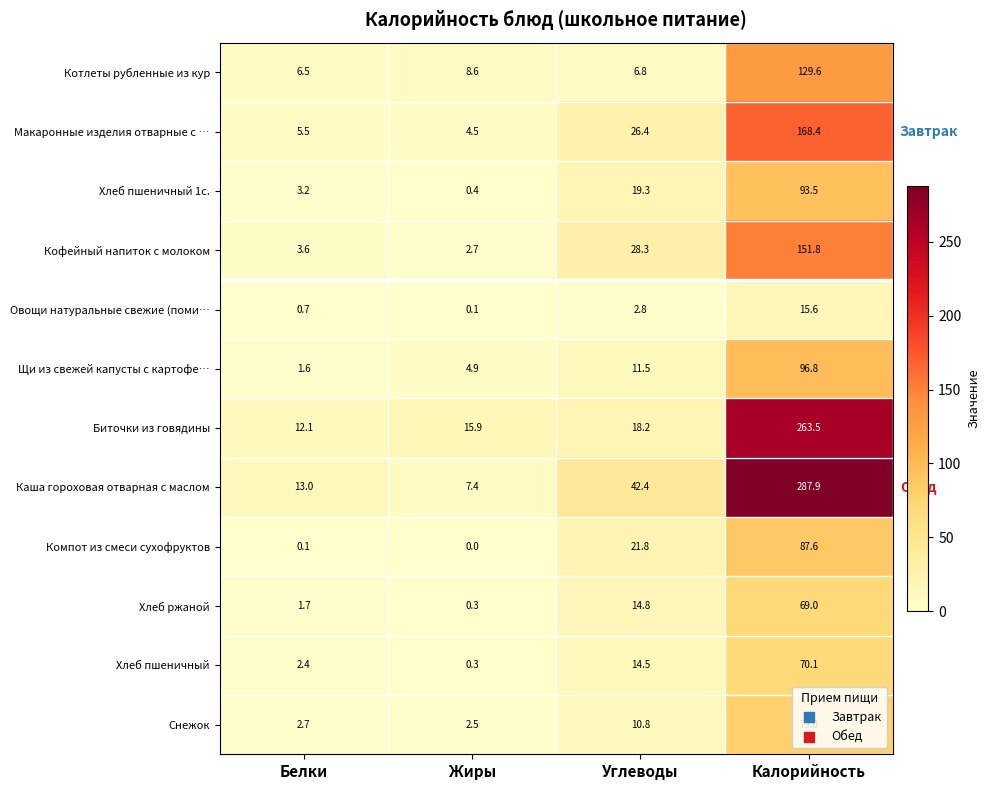

Which series has the largest total across all categories?

Каша гороховая отварная с маслом